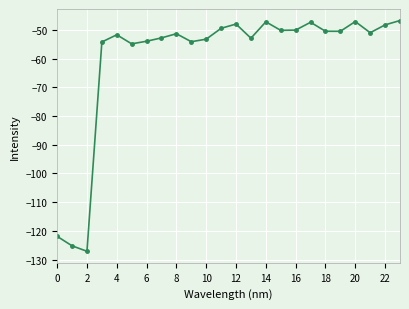

What is the difference between the maximum and second lowest values?

78.5